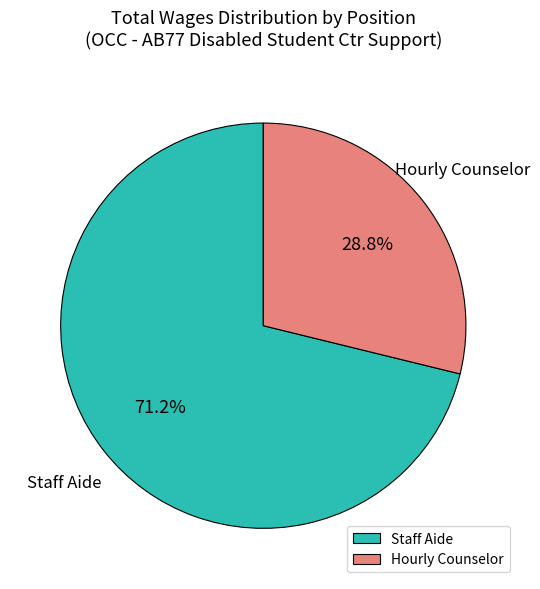

Combined, what portion of the pie is Hourly Counselor and Staff Aide?

100.0%